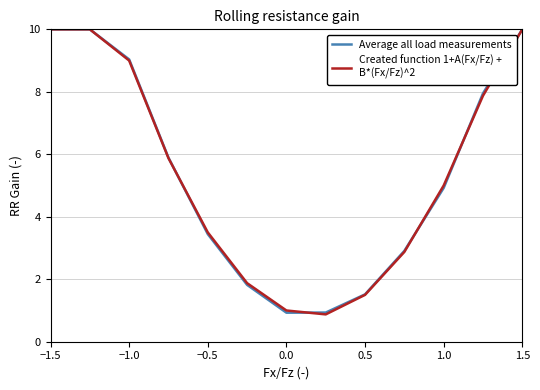

What is the smallest value displayed?

0.9